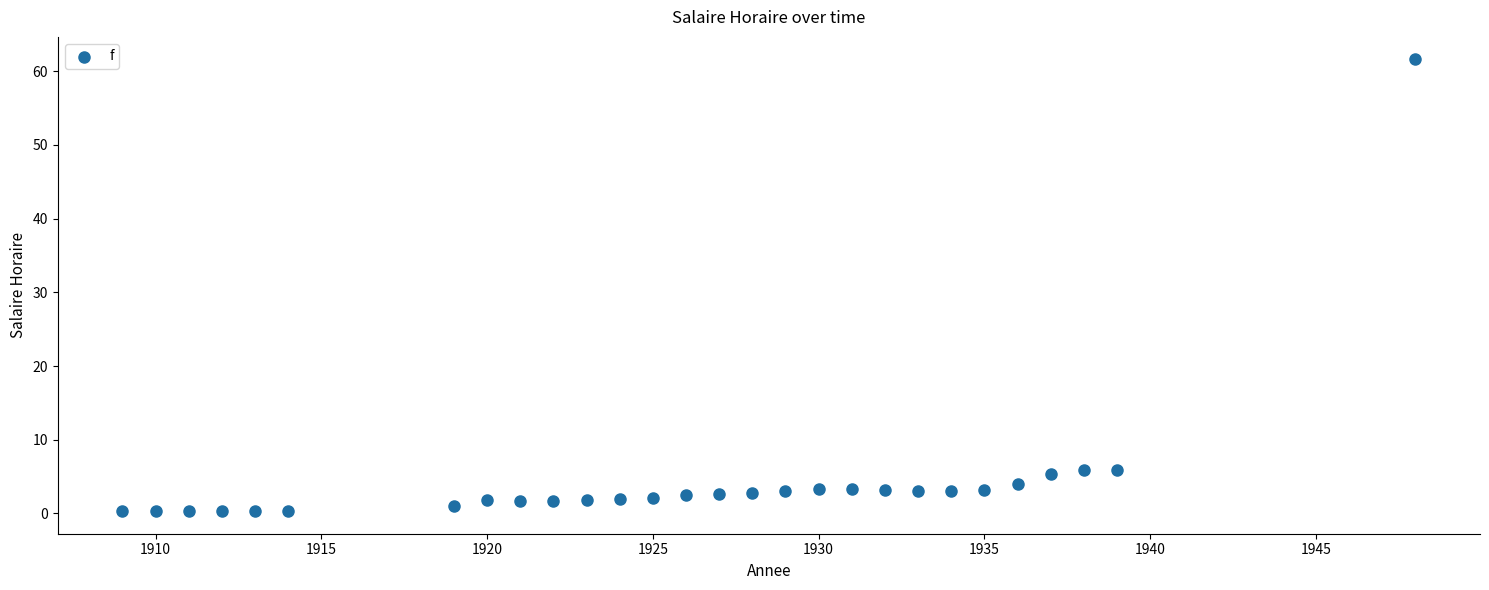

What is the range of Y values (max minus min)?

61.3